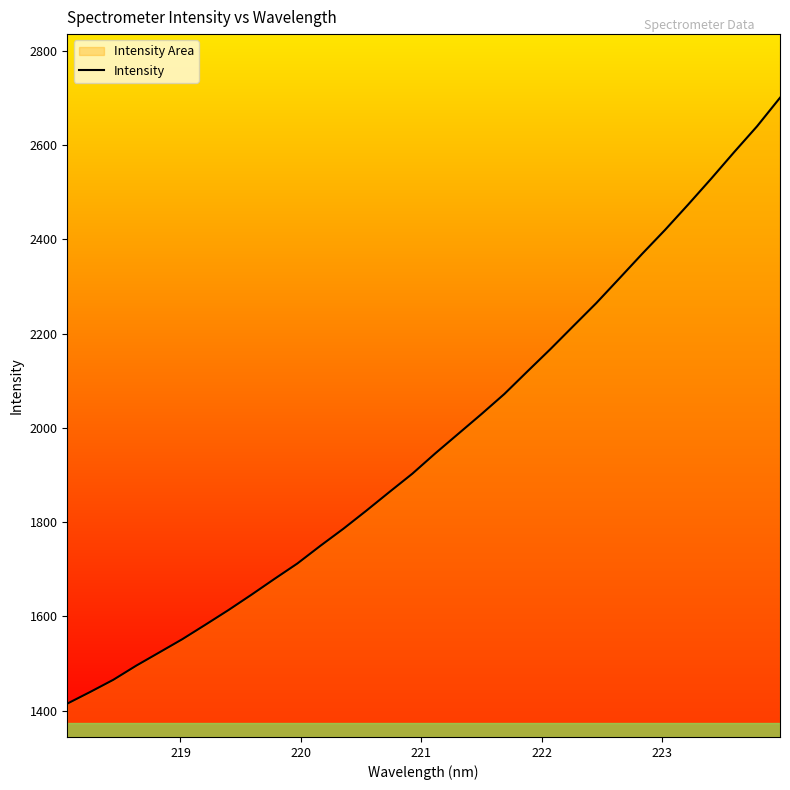

What is the average value?

1971.4